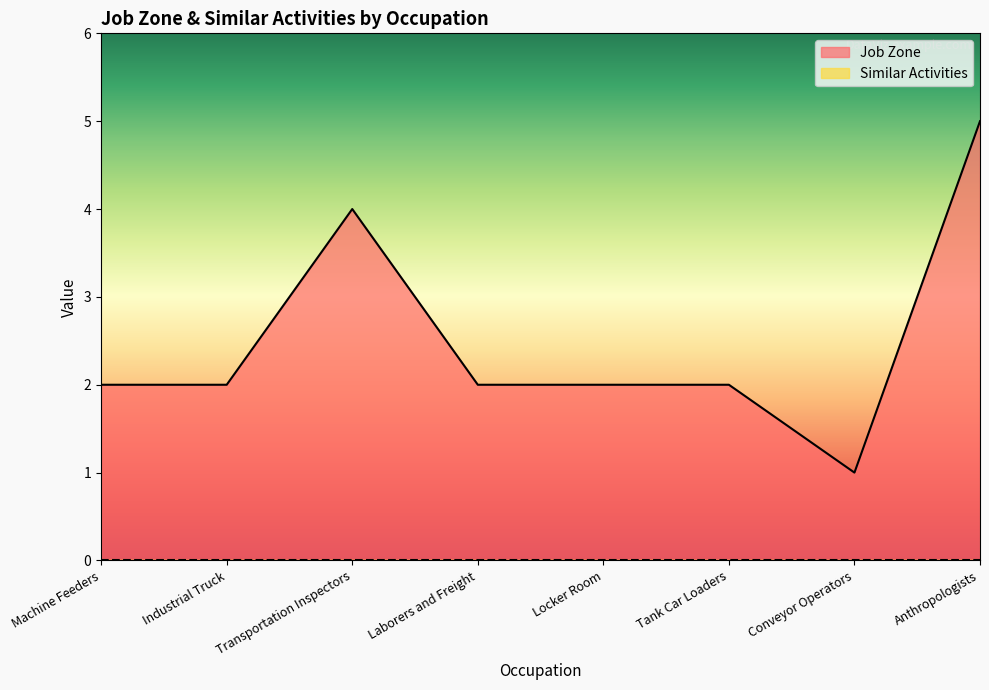

What is the sum of all values?

20